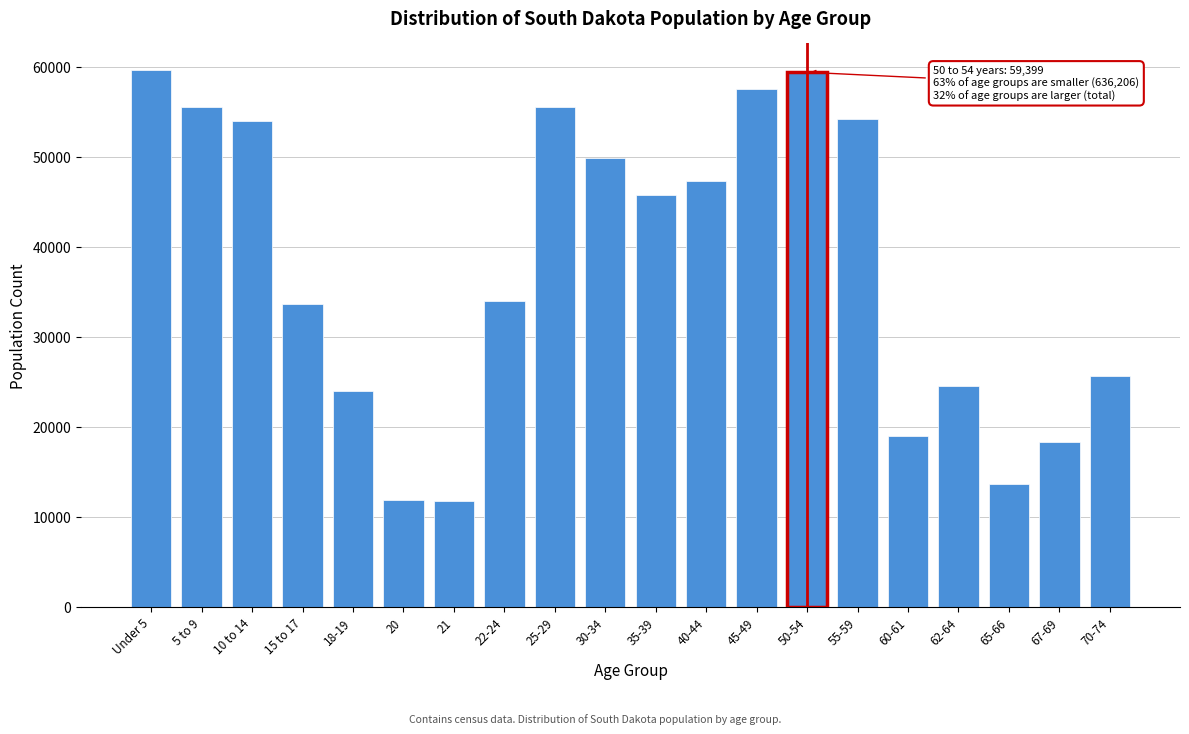

What is the average value?

37761